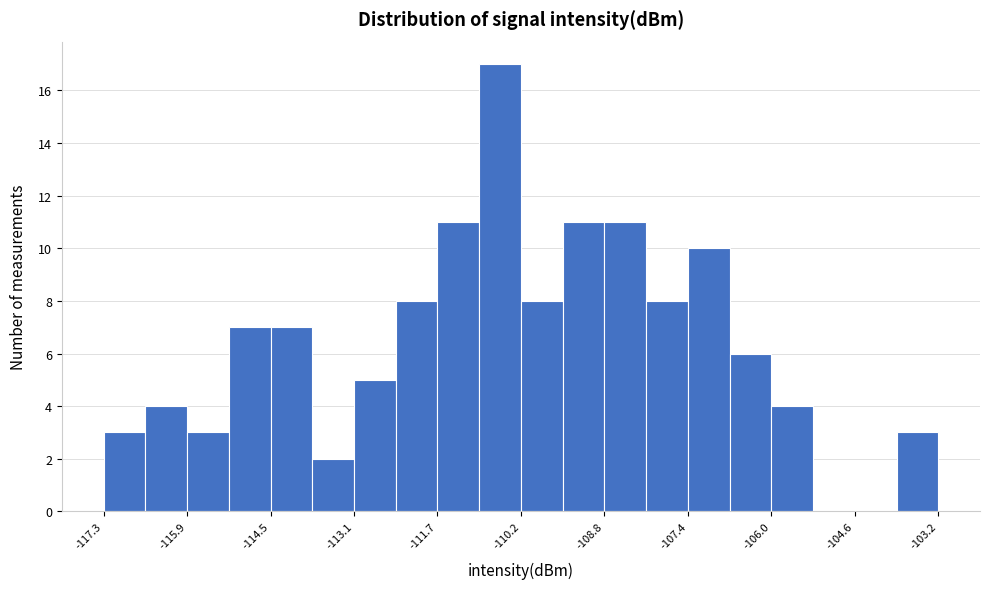

Read against the x-axis, roughly where is the centre of the tallest bar?

-110.6